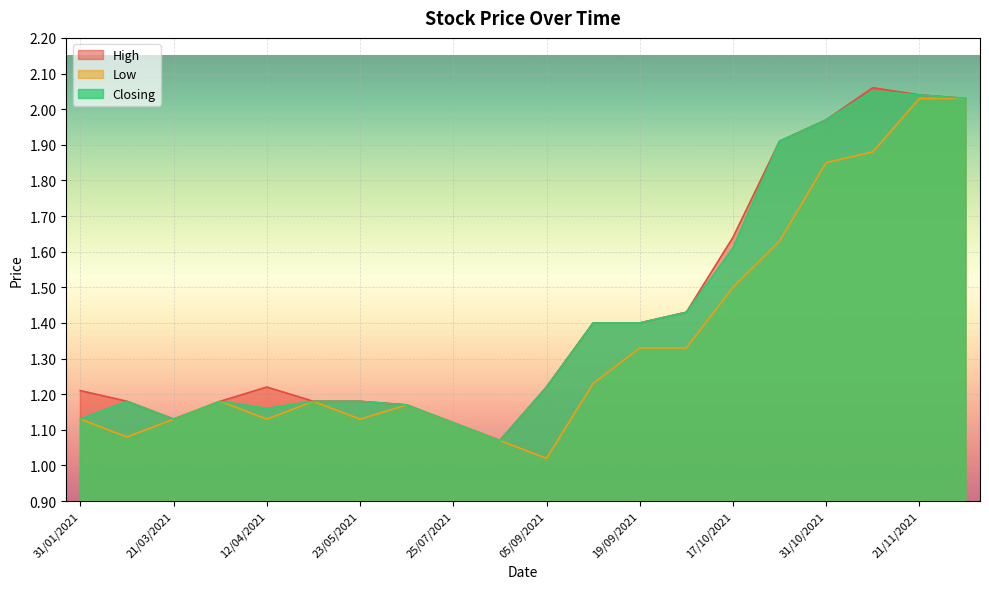

The Low series shows 0.3 at 21/03/2021. True or false?

False